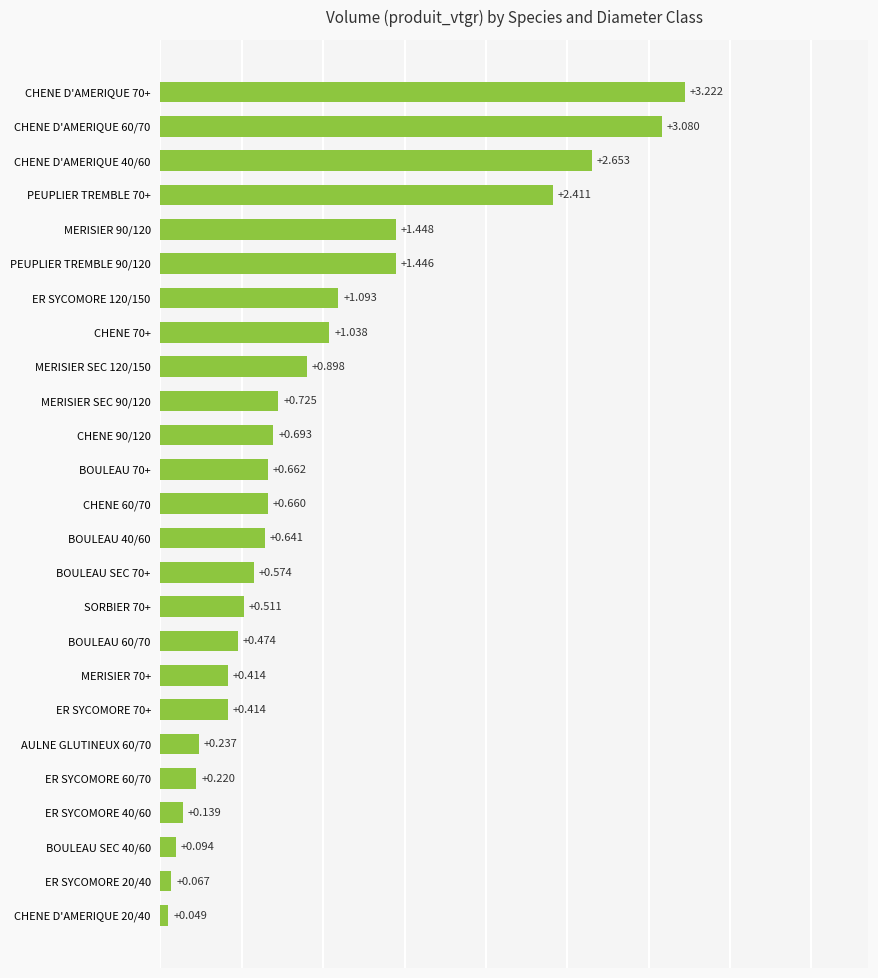

How many categories are shown in the chart?

25